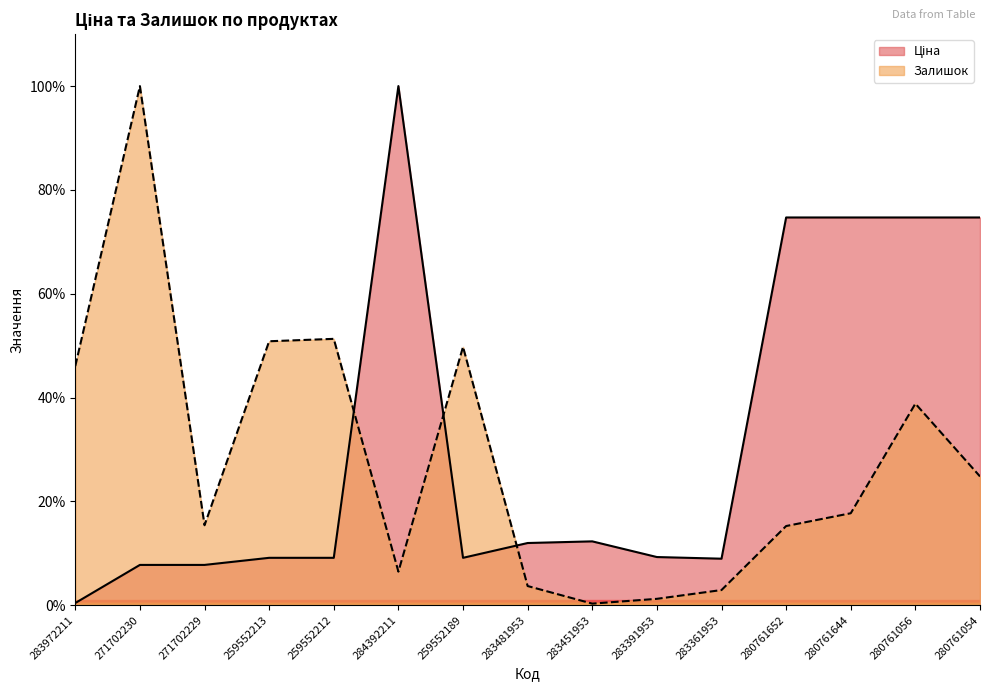

What is the sum of the Залишок values at 283391953 and 283481953?

4.9